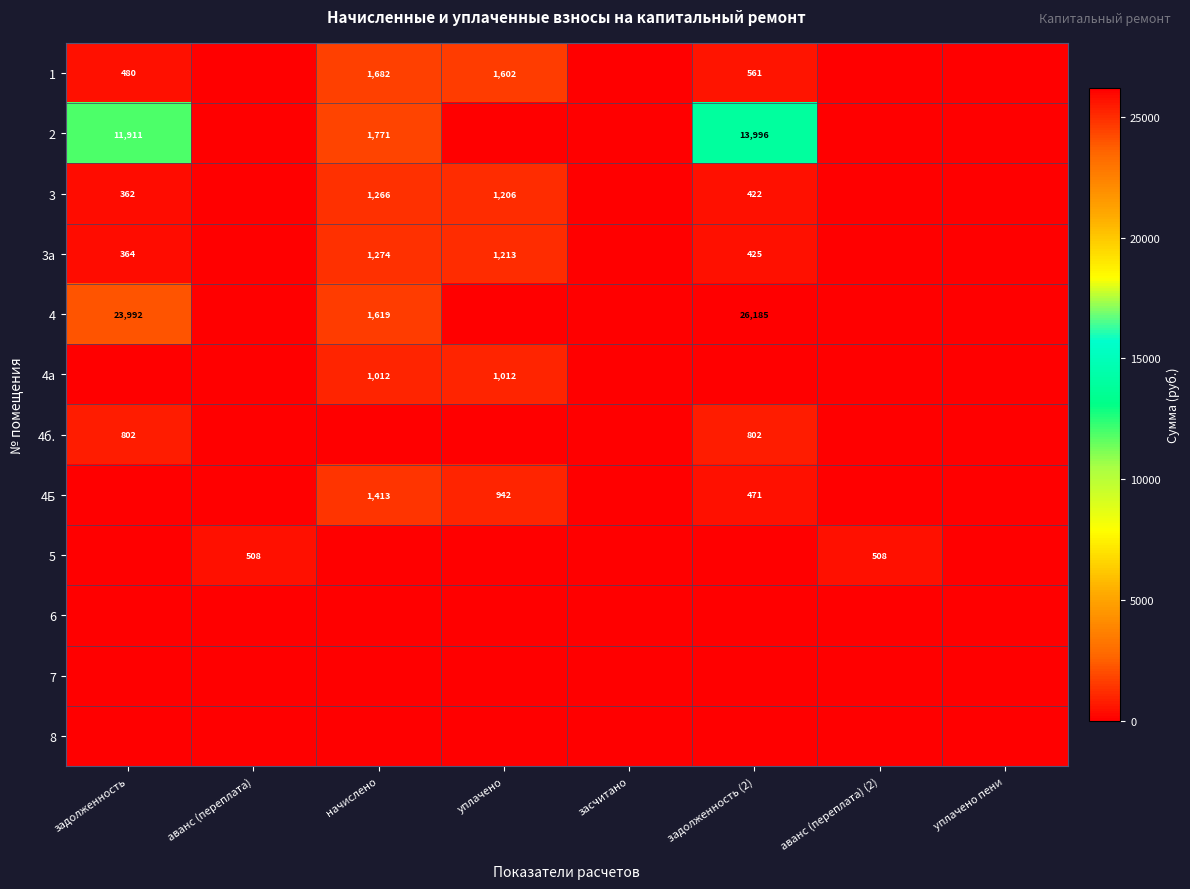

Is it true that 1 equals 1602 at уплачено?

True